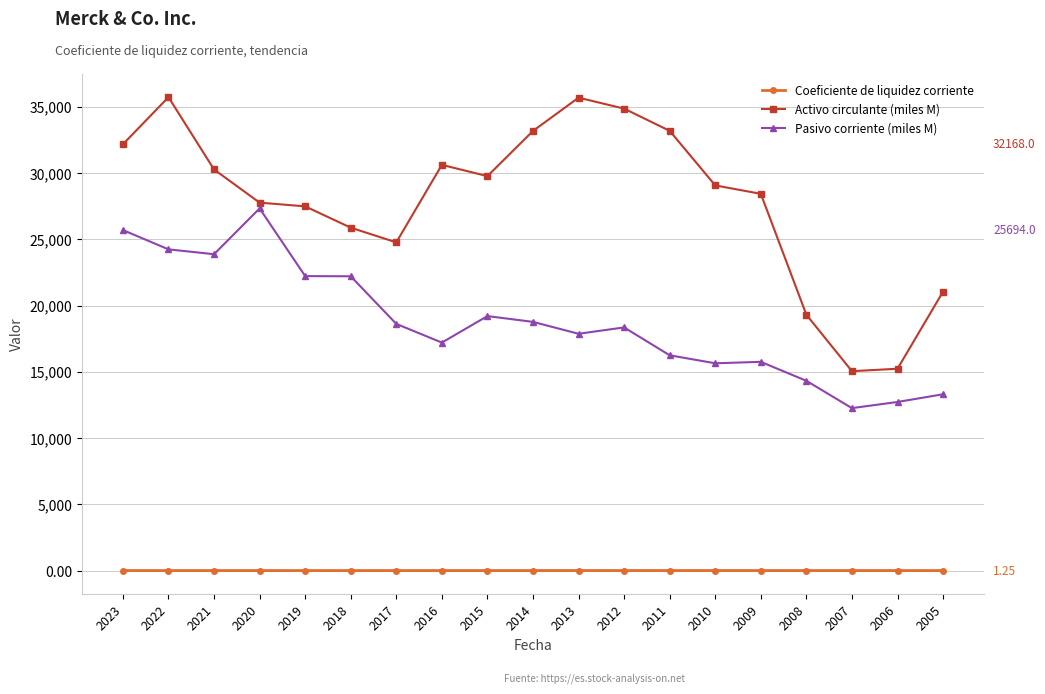

Where does the Activo circulante (miles M) series first go above 29064?

2023